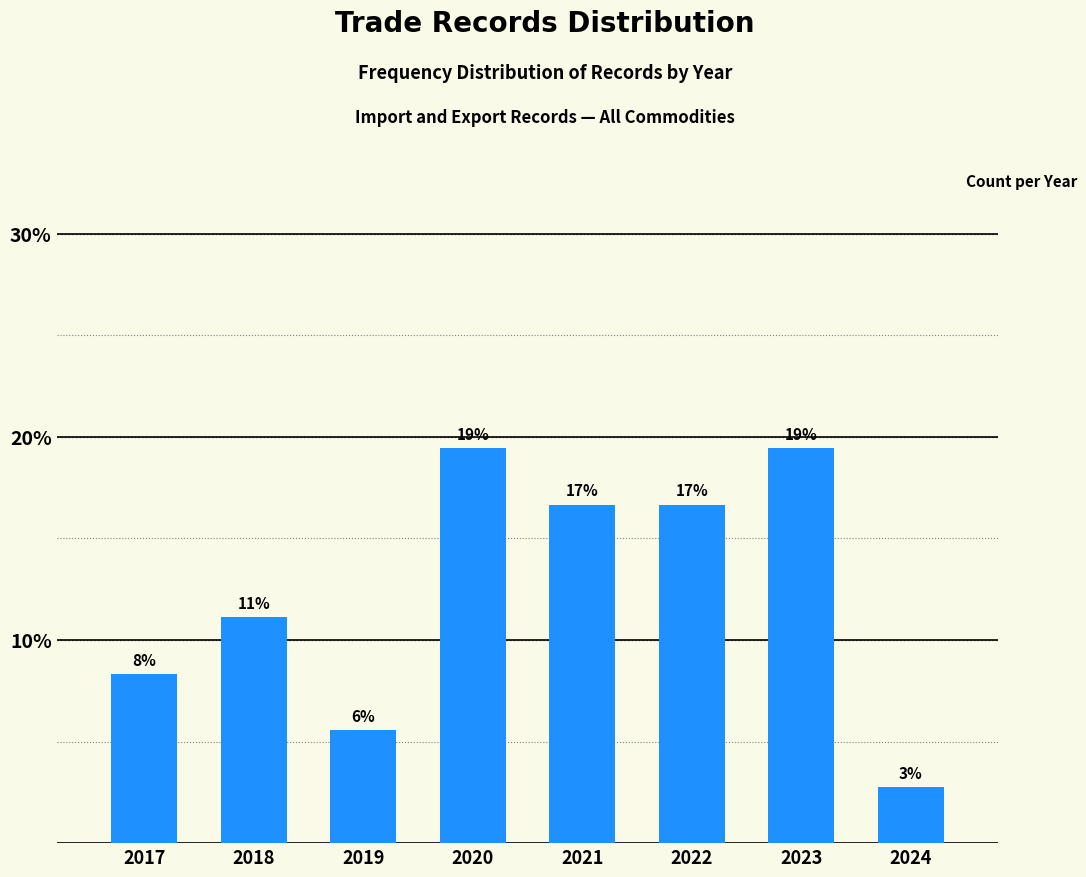

How many bars are there in total?

8